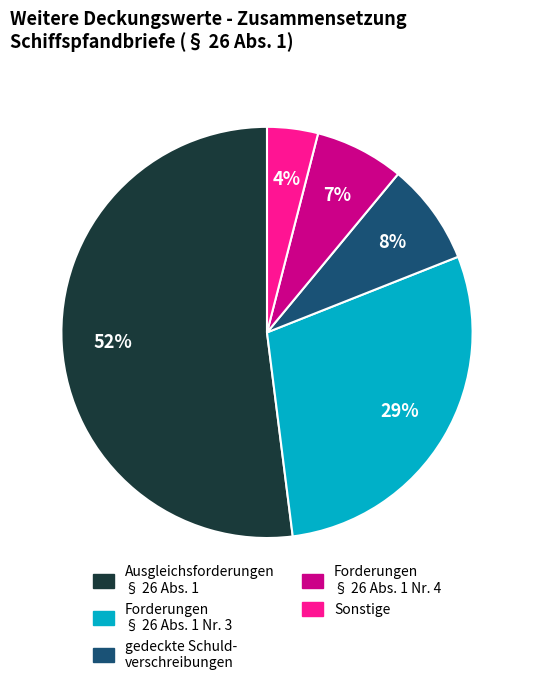

Which slice represents more than half of the pie?

Ausgleichsforderungen § 26 Abs. 1